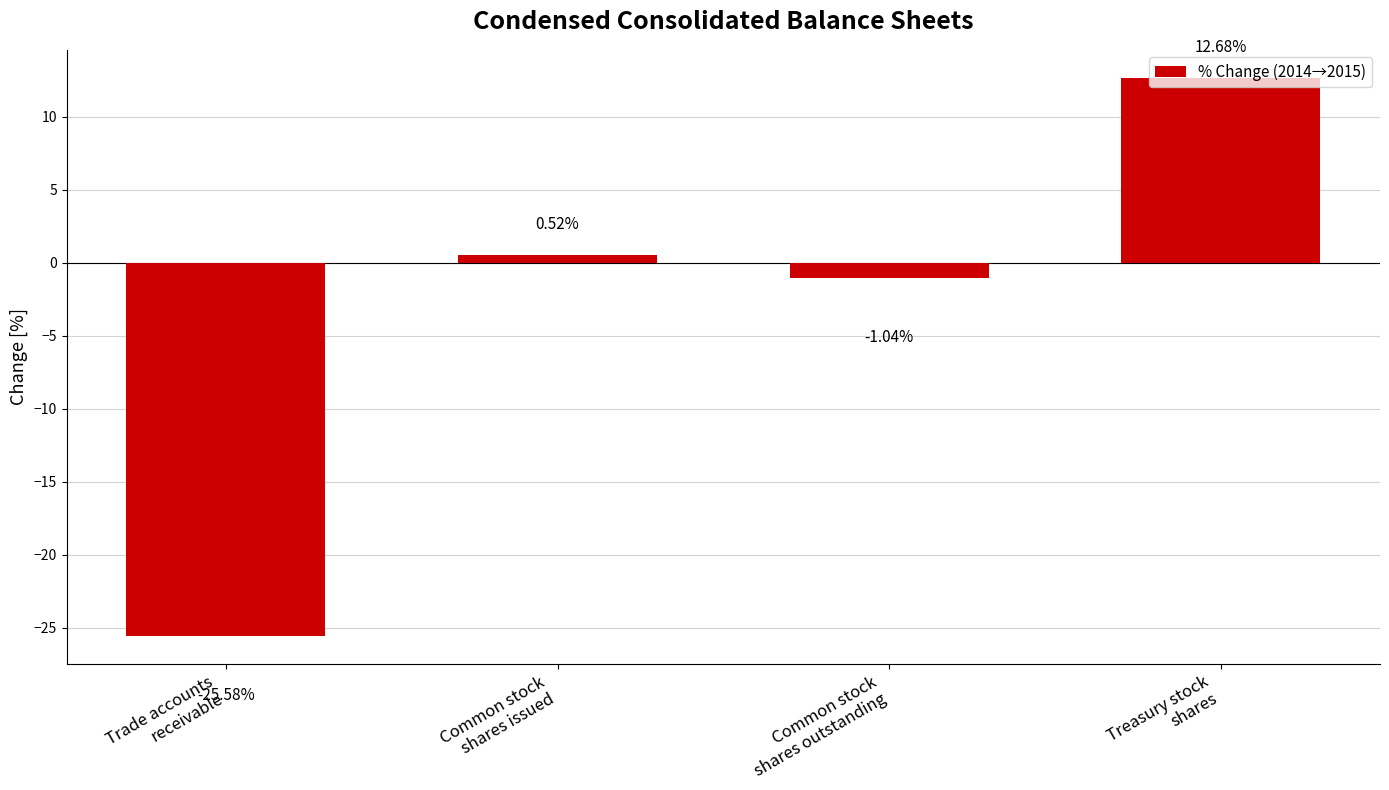

What is the difference between the second highest and second lowest values?

1.6